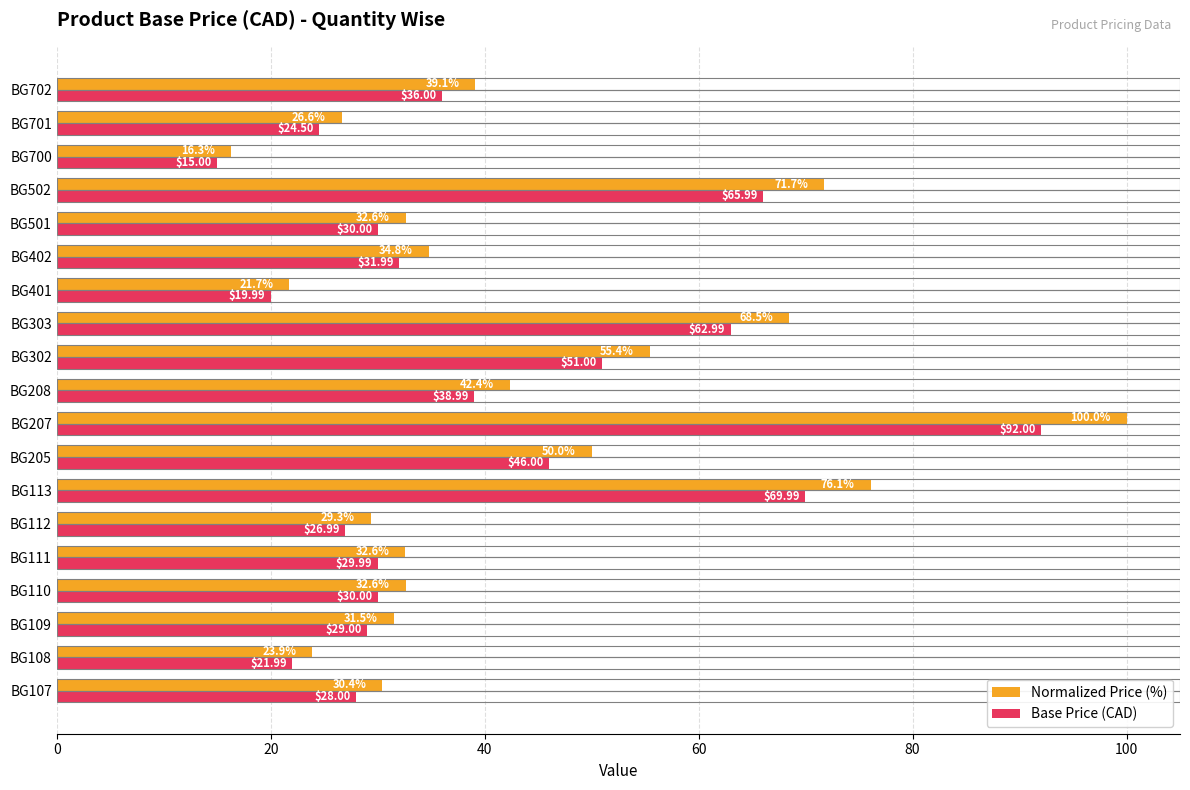

What is the difference between the highest and lowest values at BG303?

5.5